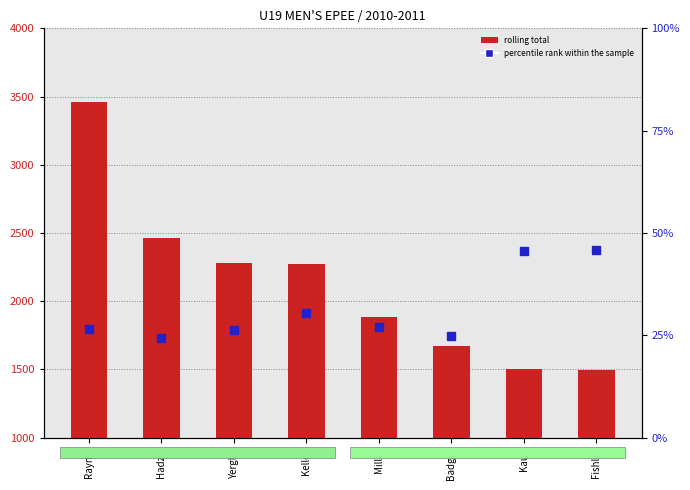

Which series reaches the maximum Y coordinate?

rolling total